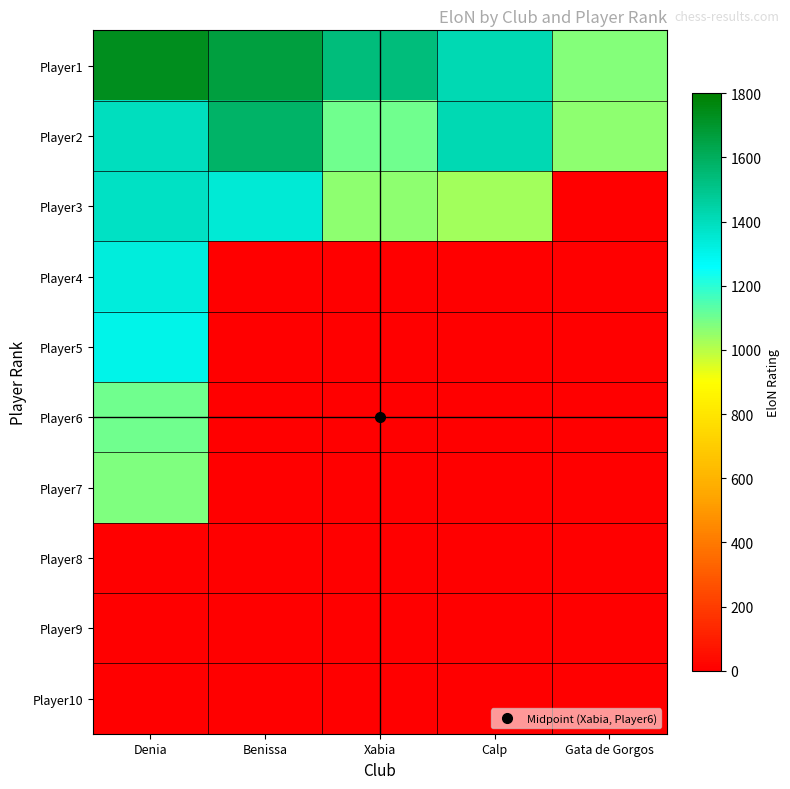

What is the spread (max minus min) of values at Xabia?

1535